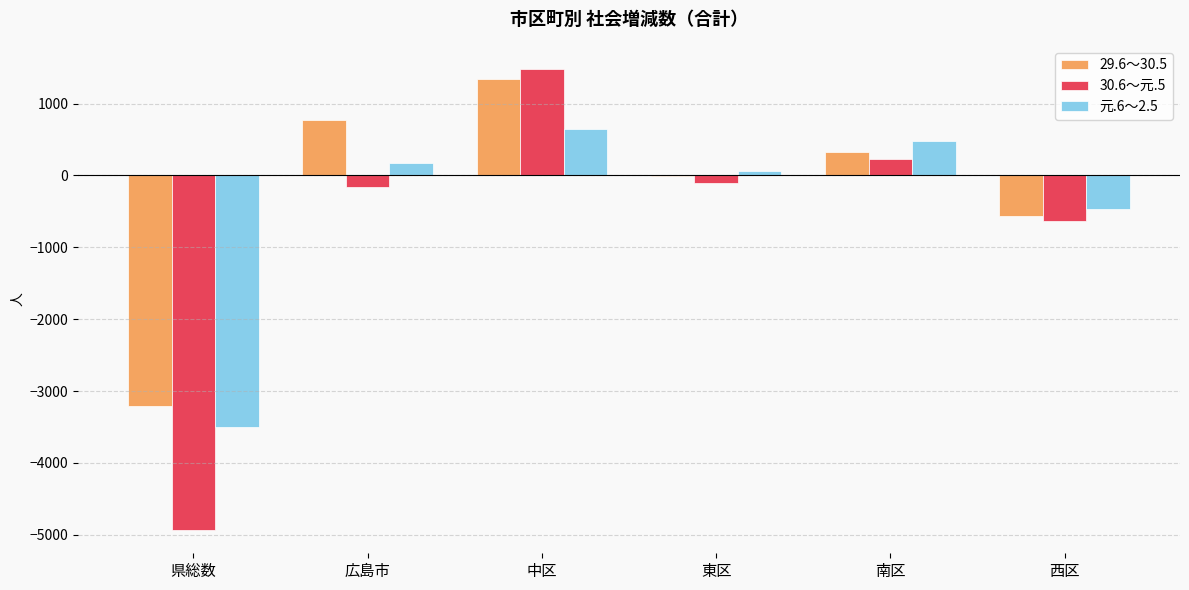

How many data points in 30.6～元.5 are above -109?

2